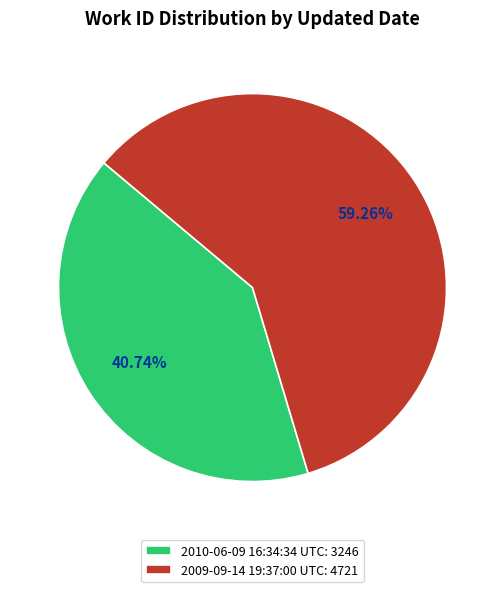

What percentage is the 2009-09-14 19:37:00 UTC slice, to the nearest percent?

59%